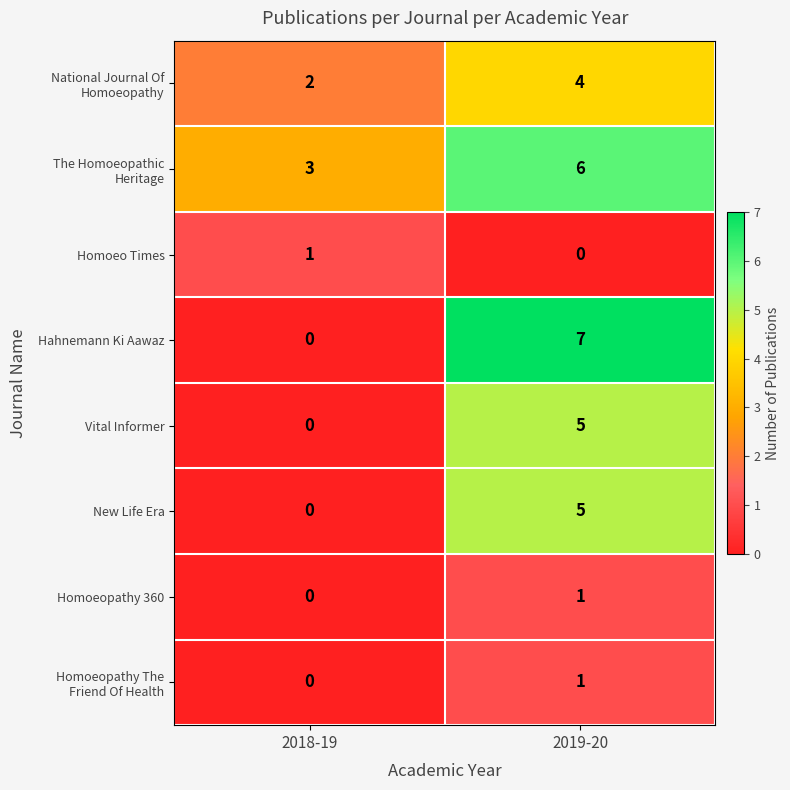

Is the value of Homoeo Times at 2019-20 greater than the value of Hahnemann Ki Aawaz at 2019-20?

No